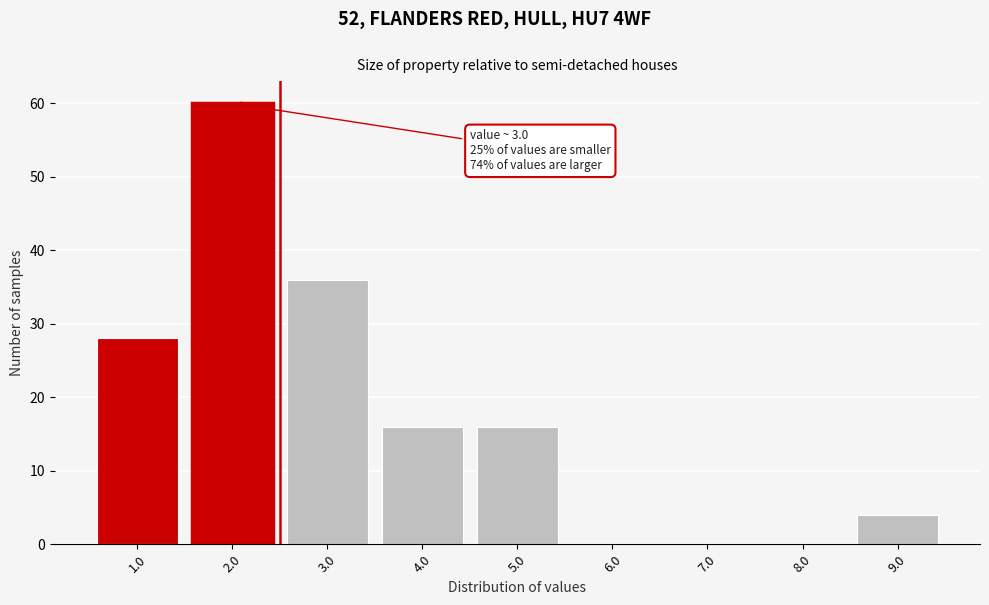

What is the change in value from 3.0 to 5.0?

-20